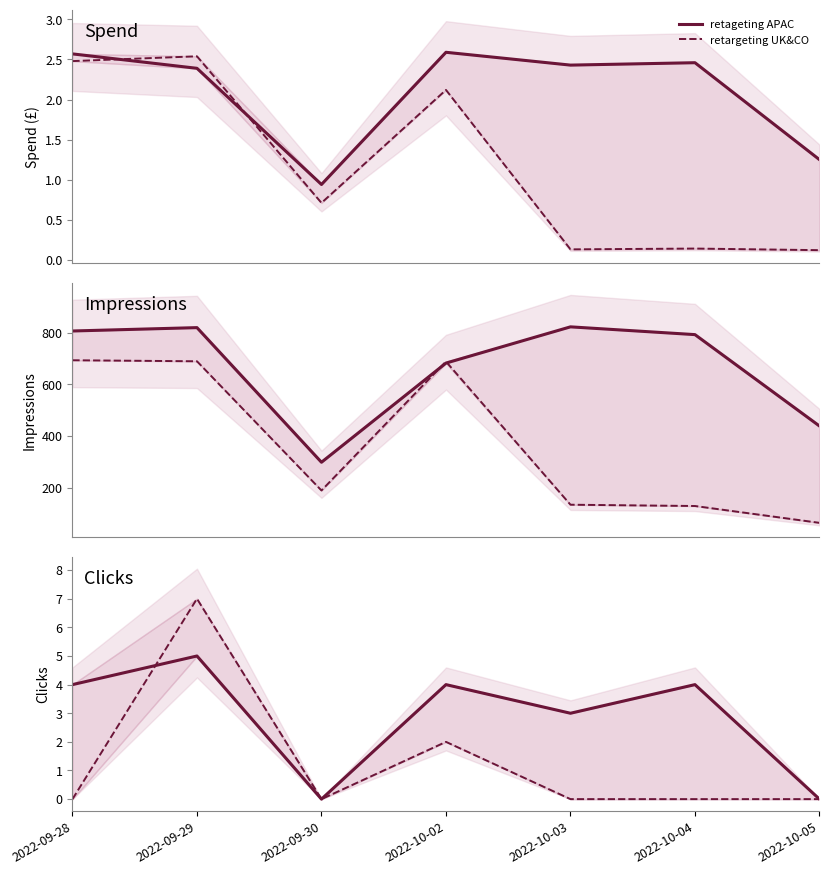

Which series has the largest total across all categories?

retageting APAC